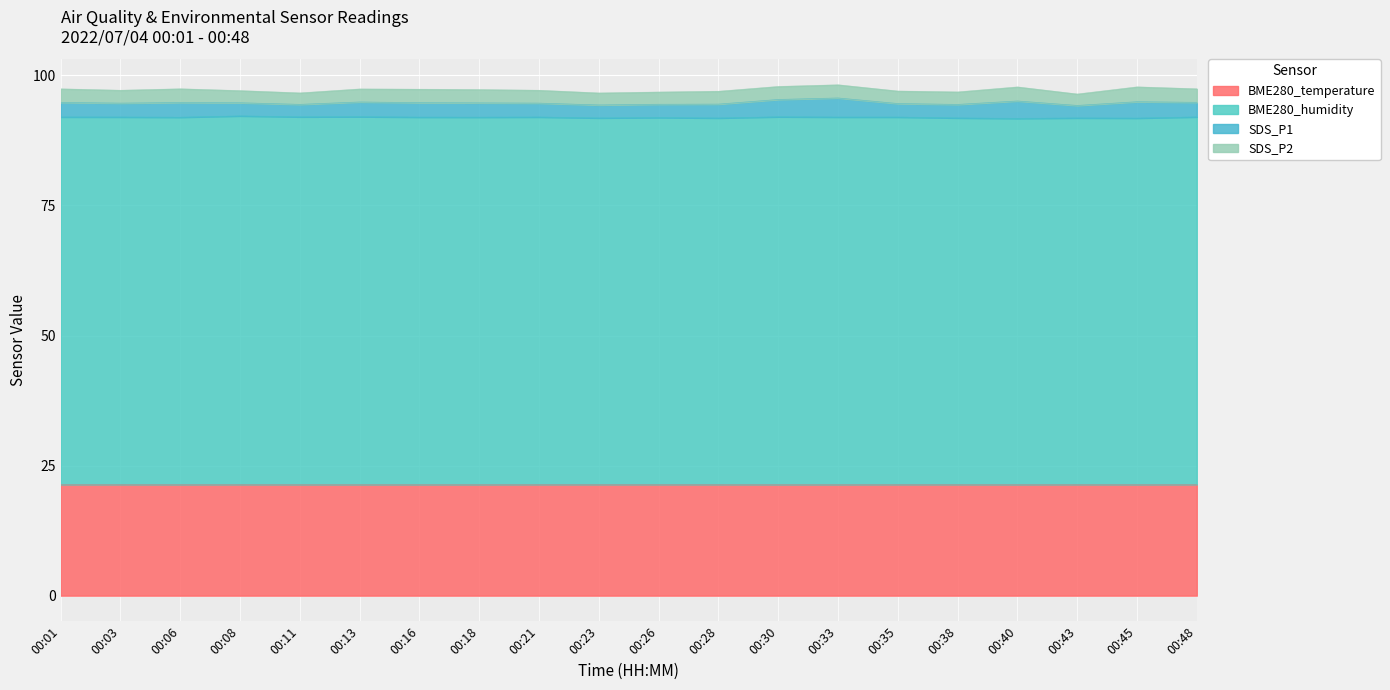

Where is BME280_humidity nearest to the value 91?

00:40